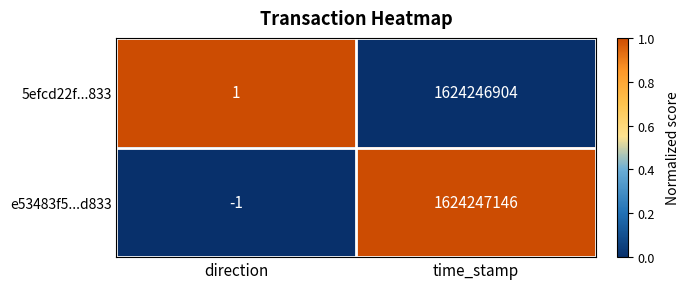

What is the sum of the 5efcd22f...833 values at time_stamp and direction?

1624246905